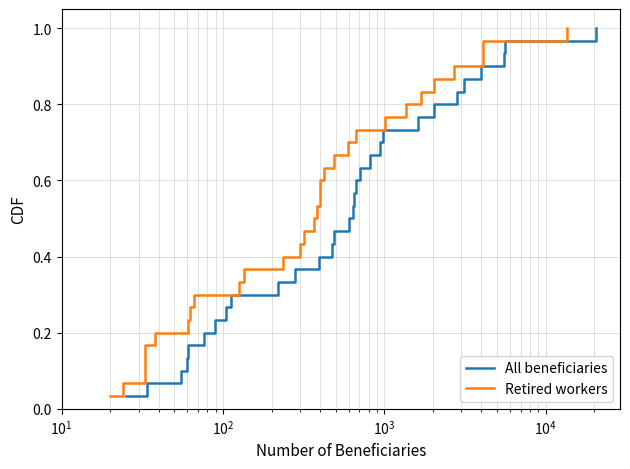

Reading left to right, extract all data points from this chart.

All beneficiaries: 0.0	0.1	0.1	0.1	0.2	0.2	0.2	0.3	0.3	0.3	0.4	0.4	0.4	0.5	0.5	0.5	0.6	0.6	0.6	0.7	0.7	0.7	0.8	0.8	0.8	0.9	0.9	0.9	1.0	1.0
Retired workers: 0.0	0.1	0.1	0.1	0.2	0.2	0.2	0.3	0.3	0.3	0.4	0.4	0.4	0.5	0.5	0.5	0.6	0.6	0.6	0.7	0.7	0.7	0.8	0.8	0.8	0.9	0.9	0.9	1.0	1.0